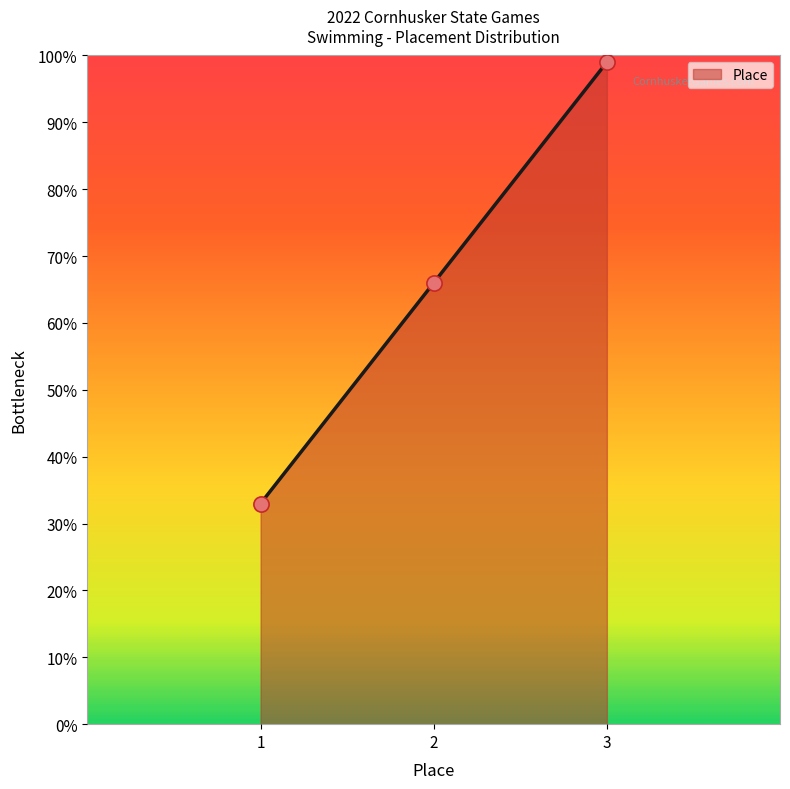

Between 2 and 1, which is larger?

2